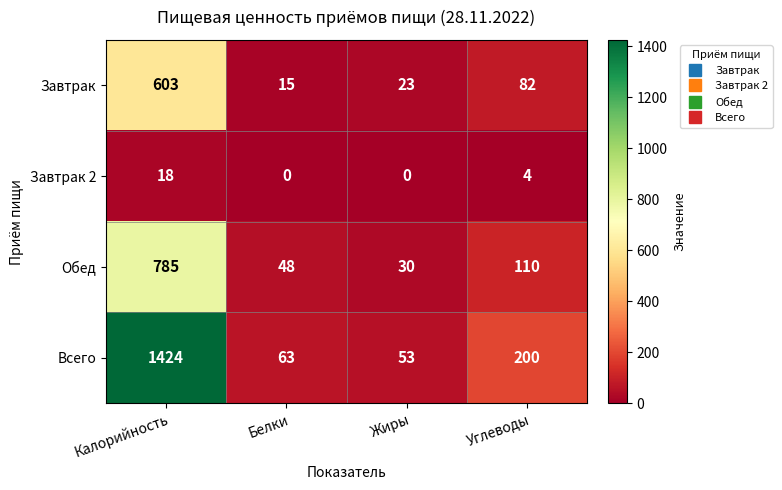

Which category has the highest value across all series?

Калорийность